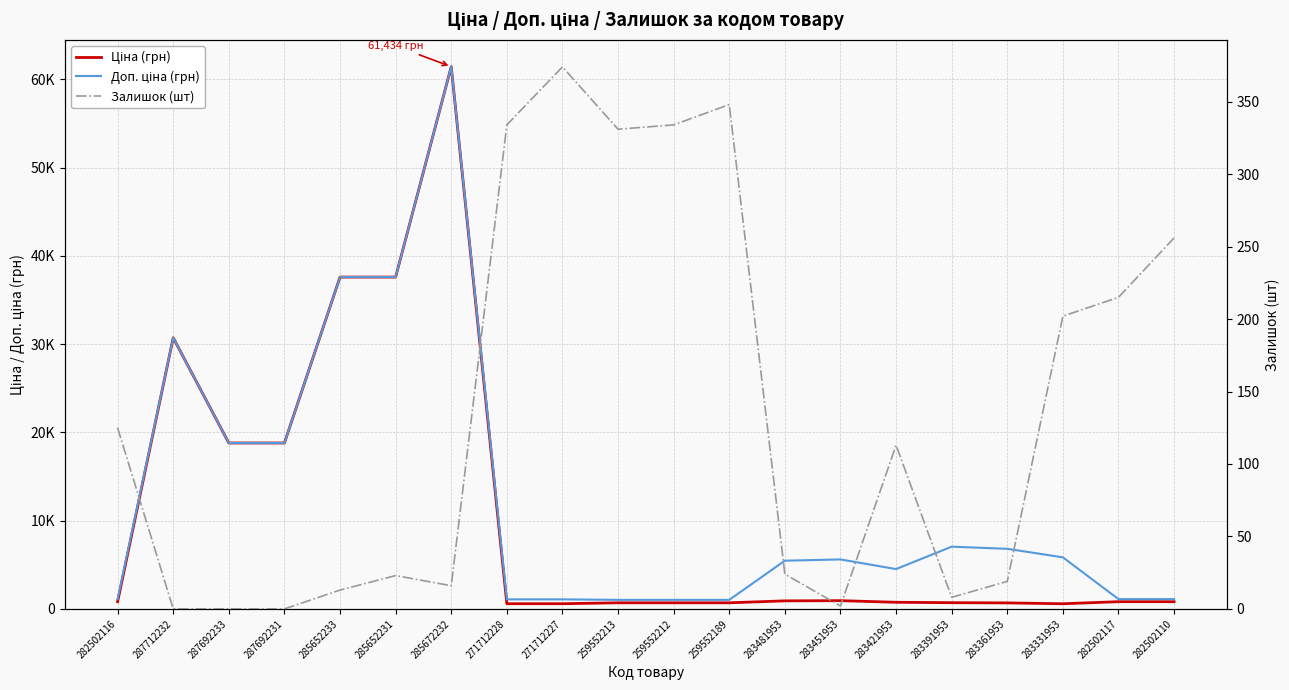

Between 271712228 and 283451953, which is larger?

283451953